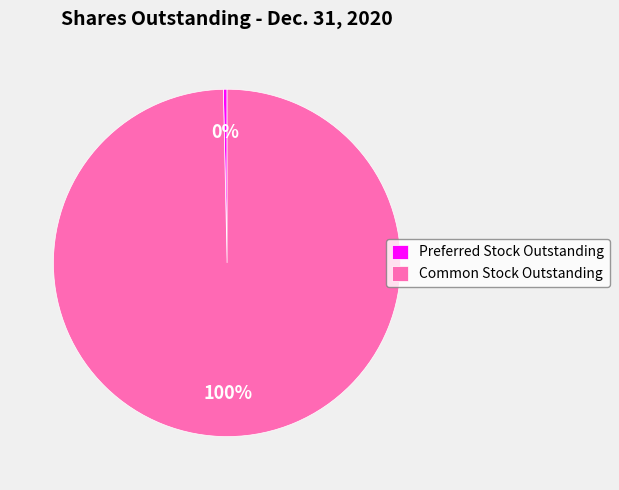

What is the ratio of the value at Common Stock Outstanding to the value at Preferred Stock Outstanding?

290.6